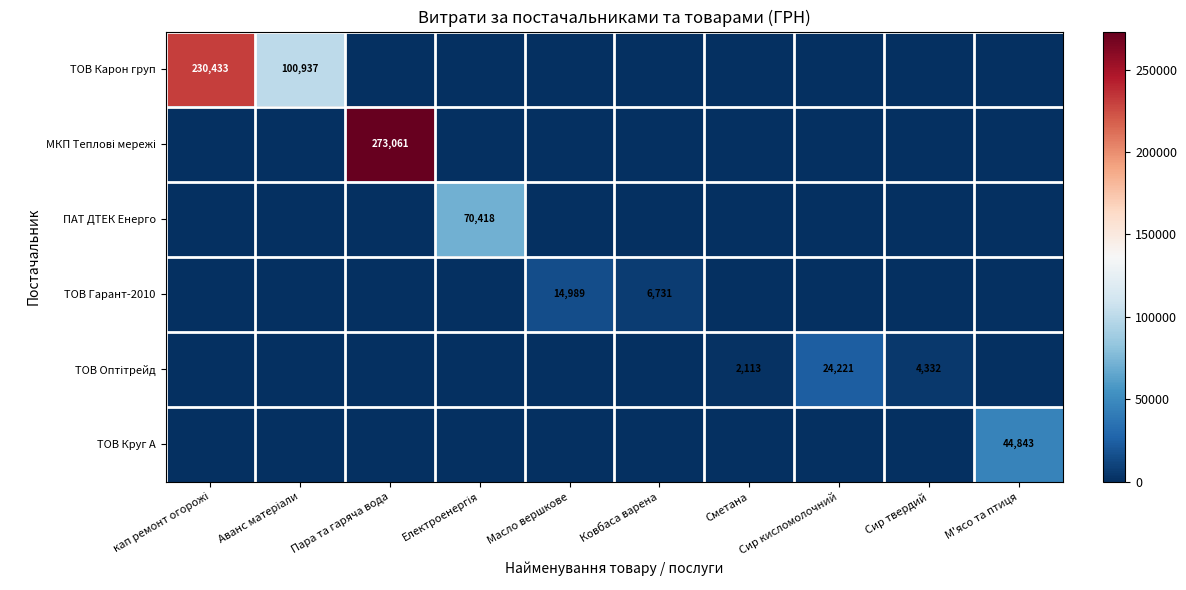

The value of ТОВ Круг А at М'ясо та птиця is 11229. True or false?

False